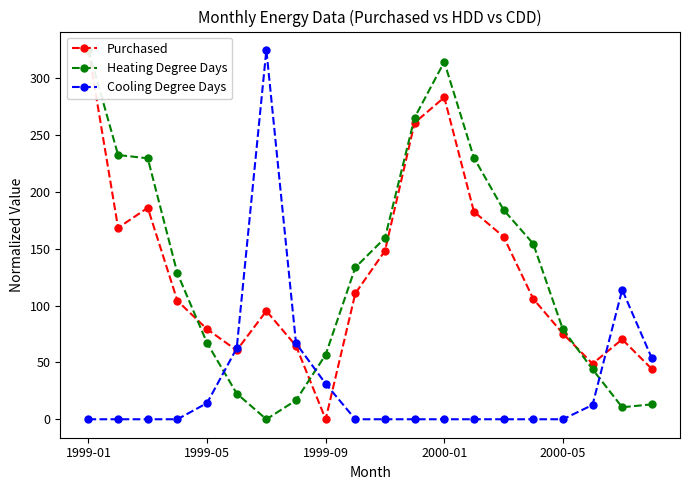

Reading left to right, what are all the values shown in this chart?

Purchased: 325.0	168.5	186.1	104.2	79.3	60.6	95.4	64.6	0.0	110.7	148.2	261.0	283.3	182.7	160.7	106.0	75.4	48.9	70.4	44.3
Heating Degree Days: 325.0	232.6	229.7	128.4	67.1	22.7	0.0	16.7	56.9	133.6	159.6	265.5	314.6	230.2	184.3	154.5	79.1	44.0	10.5	13.1
Cooling Degree Days: 0.0	0.0	0.0	0.0	14.2	62.5	325.0	66.9	31.2	0.0	0.0	0.0	0.0	0.0	0.0	0.0	0.0	12.6	114.0	53.7